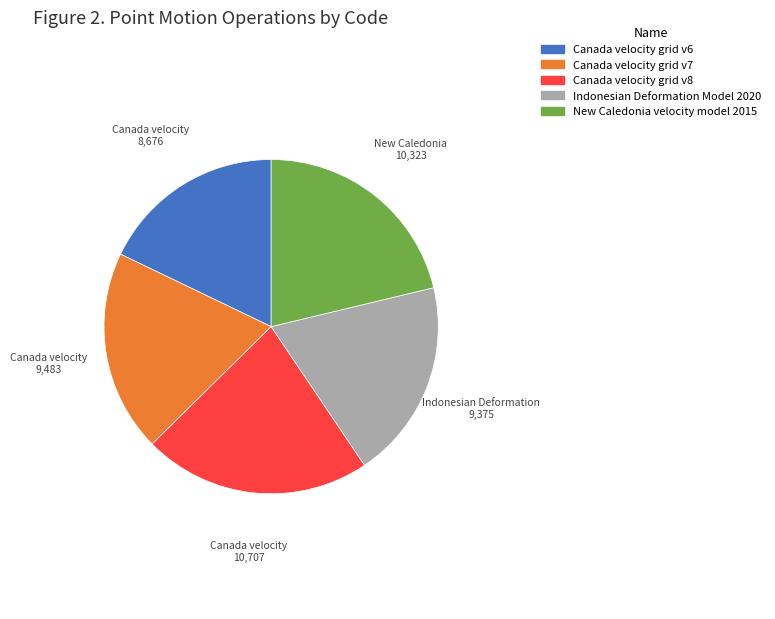

Does Canada velocity grid v6 represent more than half of the total?

No